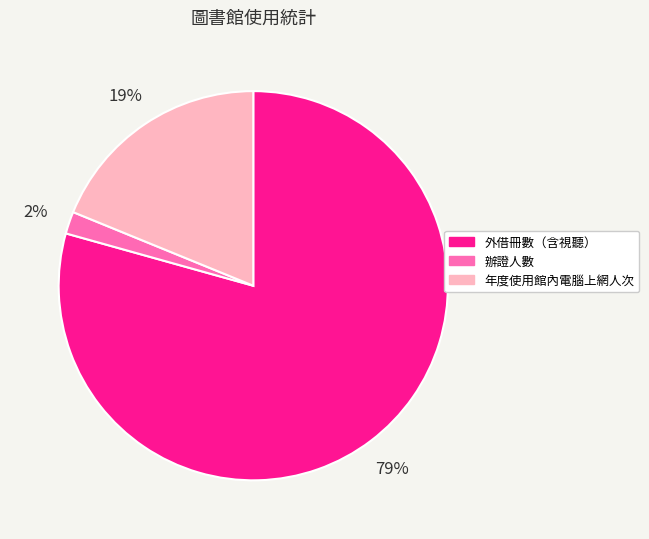

Rank the categories by value from lowest to highest.

辦證人數, 年度使用館內電腦上網人次, 外借冊數（含視聽）